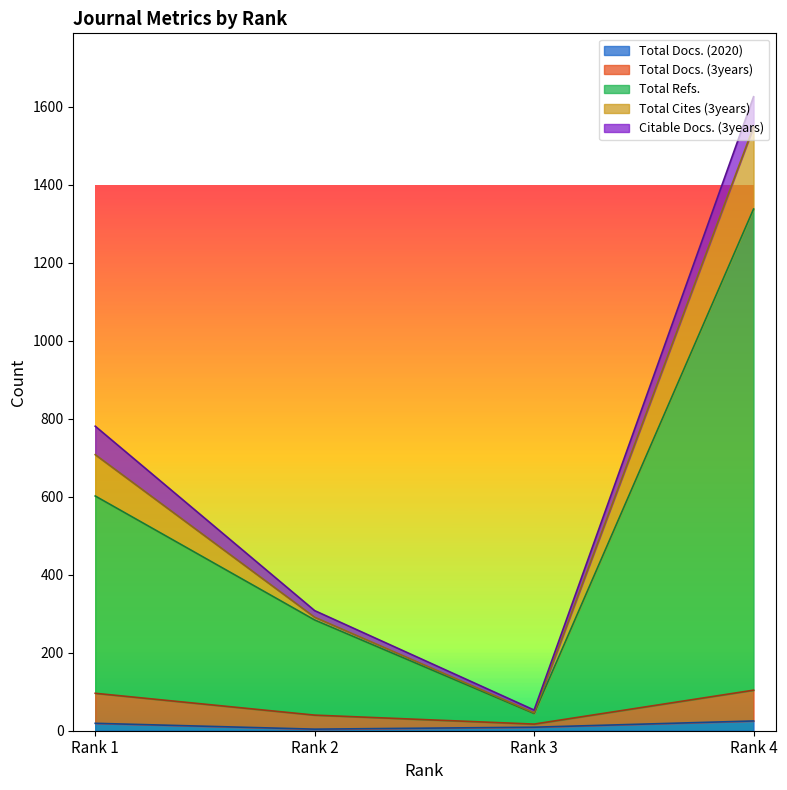

What are all the series names shown in the legend?

Total Docs. (2020), Total Docs. (3years), Total Refs., Total Cites (3years), Citable Docs. (3years)